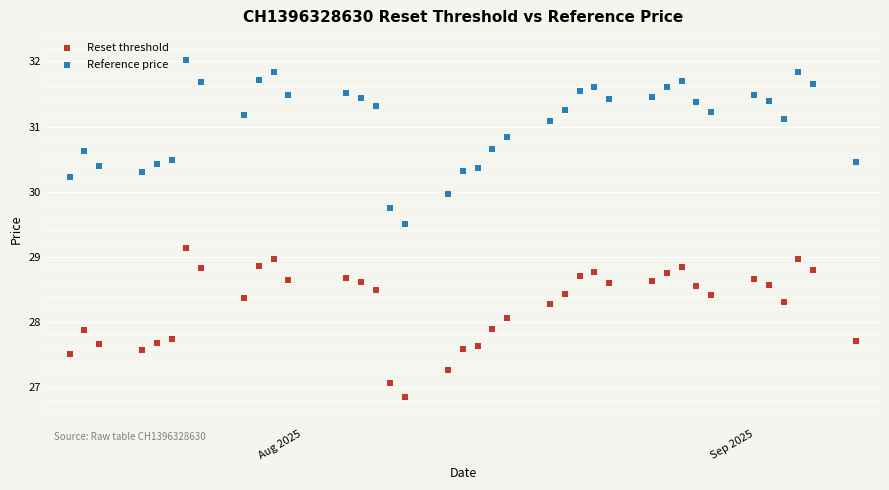

Which series has the largest Y range (max minus min)?

Reference price